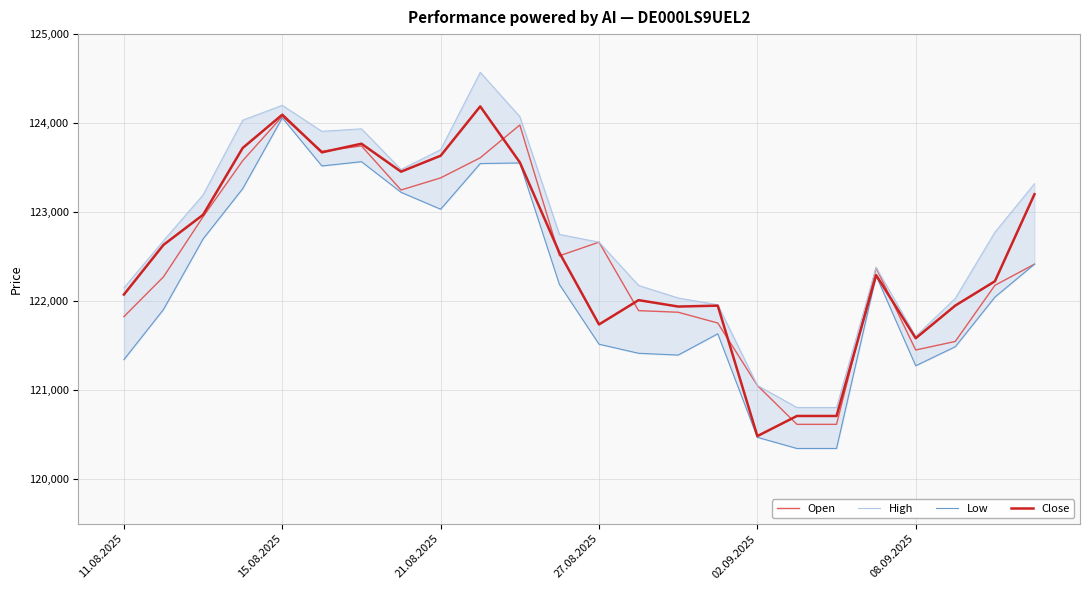

Reading left to right, what are all the values shown in this chart?

Open: 121827	122274	122949	123578	124076	123684	123744	123249	123385	123611	123979	122510	122663	121894	121876	121755	121054	120617	120617	122374	121452	121548	122178	122416
High: 122150	122679	123194	124033	124200	123908	123936	123479	123702	124570	124073	122750	122663	122177	122036	121960	121054	120806	120806	122379	121605	122032	122774	123319
Low: 121344	121908	122700	123264	124060	123519	123567	123223	123033	123546	123553	122188	121517	121415	121395	121634	120471	120346	120346	122287	121275	121489	122046	122416
Close: 122075	122633	122971	123721	124095	123672	123769	123455	123634	124188	123560	122545	121739	122012	121940	121950	120485	120711	120711	122293	121584	121951	122224	123202